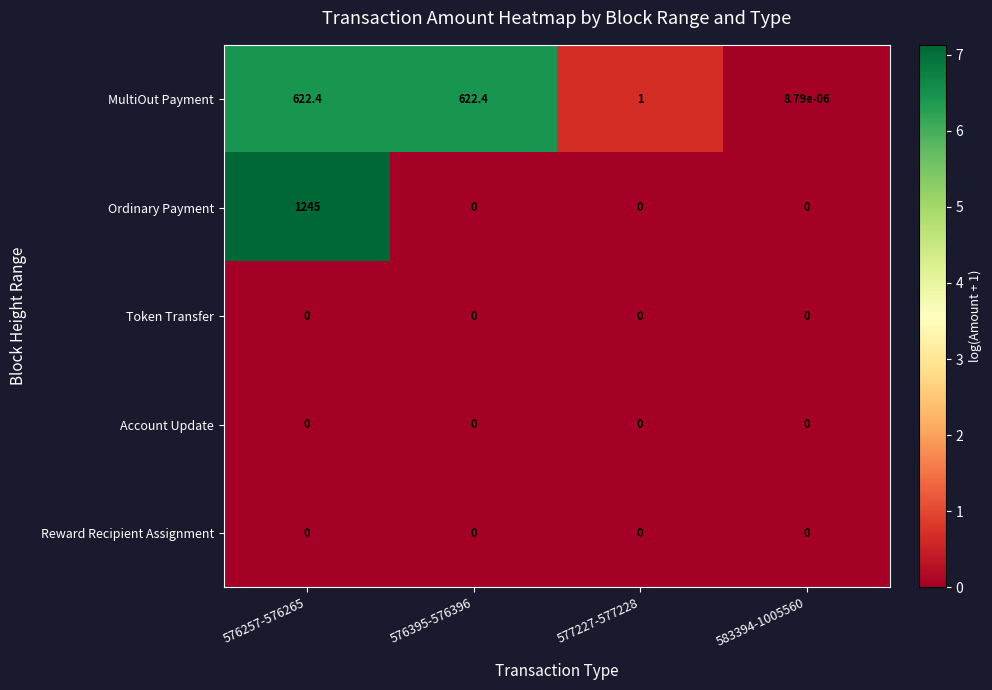

Which series has the widest spread of values?

Ordinary Payment